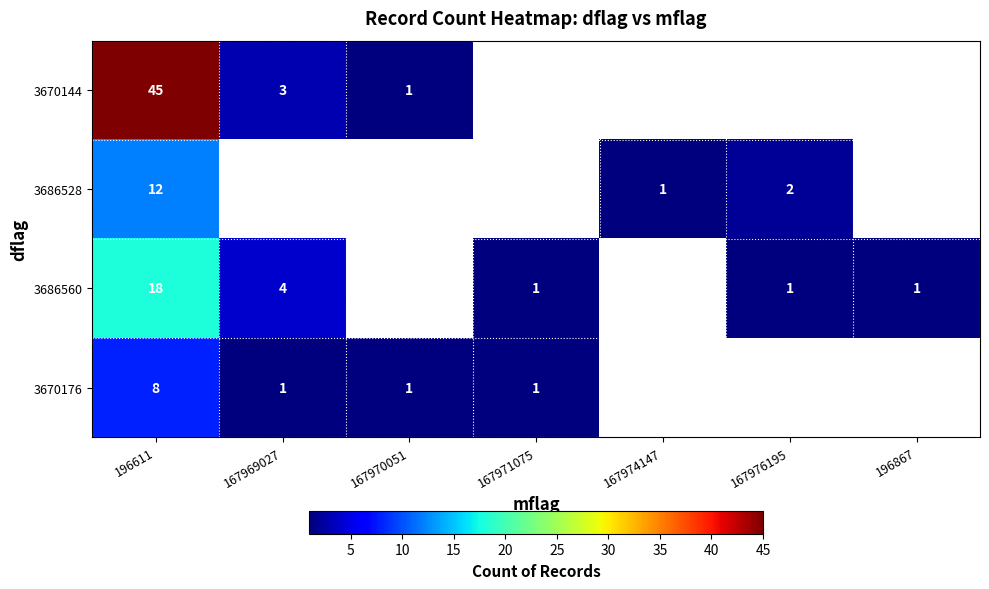

True or false: 3670176 has a value of 11 at 196611.

False